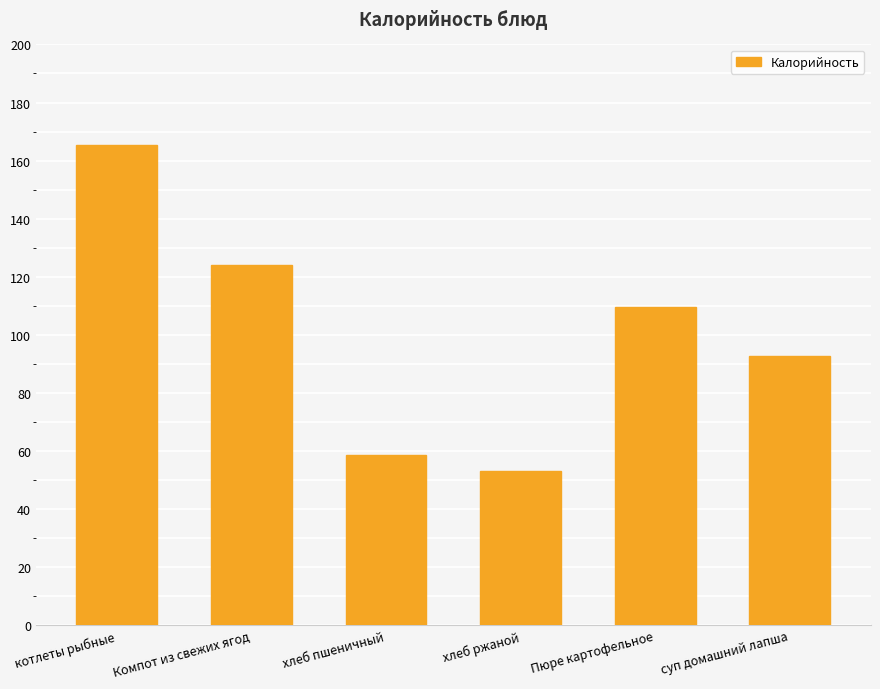

What is the maximum value shown in the chart?

165.3